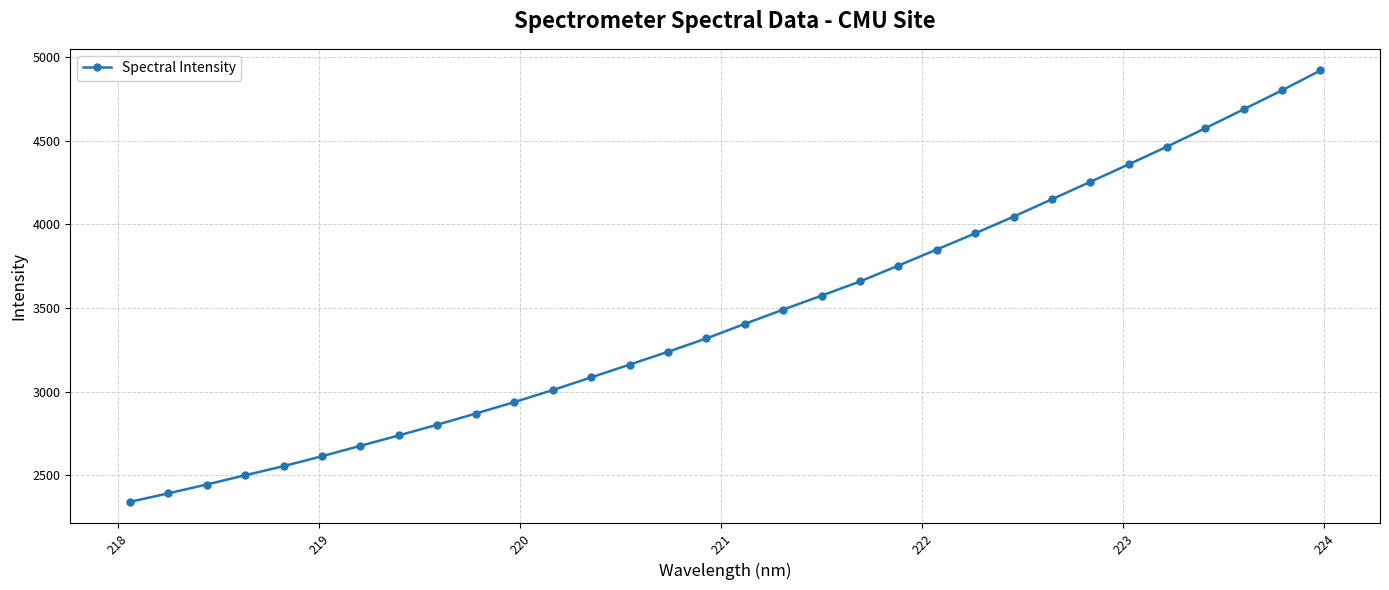

What is the smallest value displayed?

2339.9